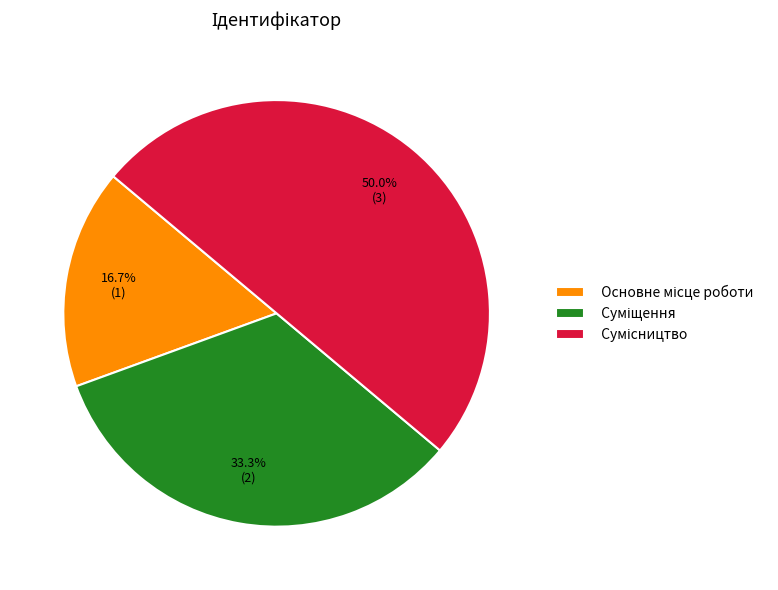

How many slices are in this pie chart?

3